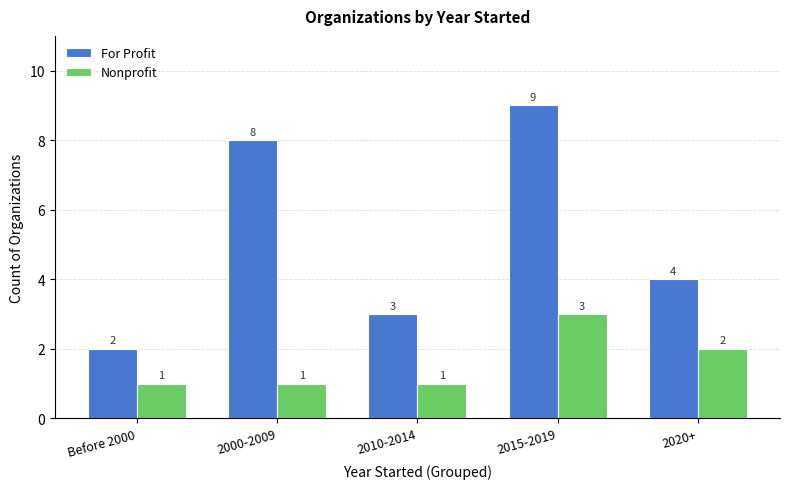

What is the difference between the highest and lowest values at Before 2000?

1